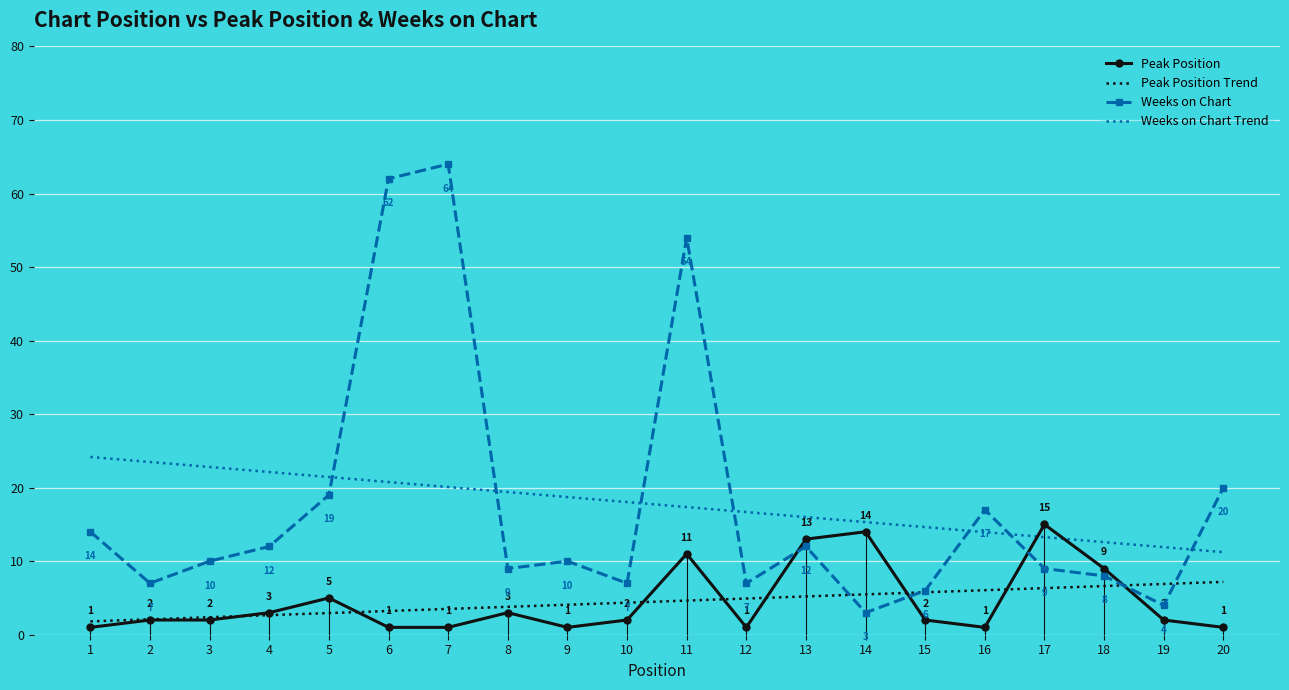

What is the highest value of the Peak Position Trend series?

7.2